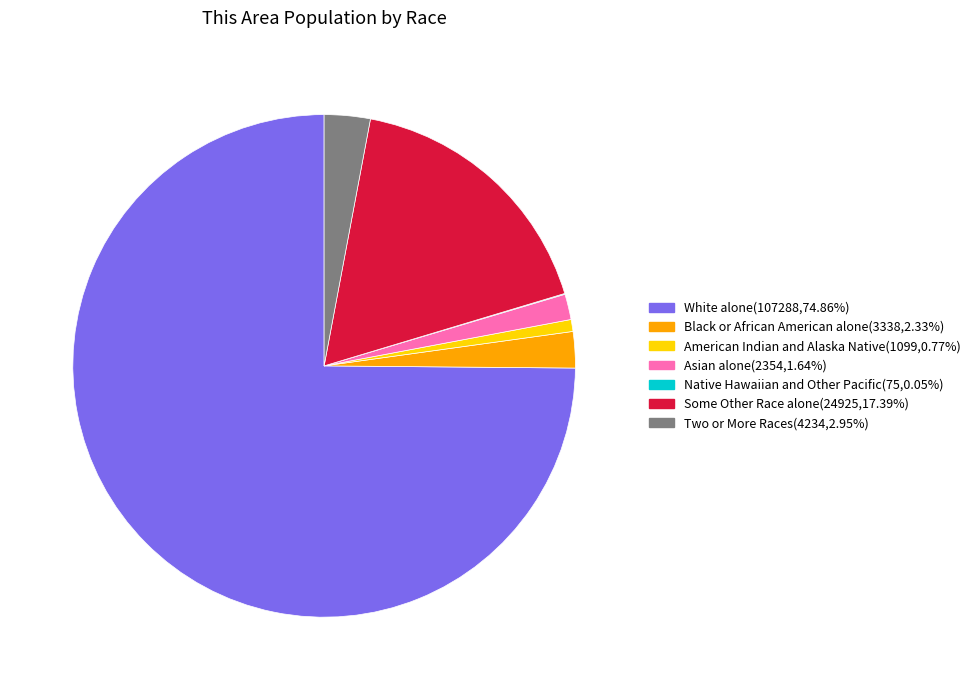

Does Two or More Races represent more than half of the total?

No